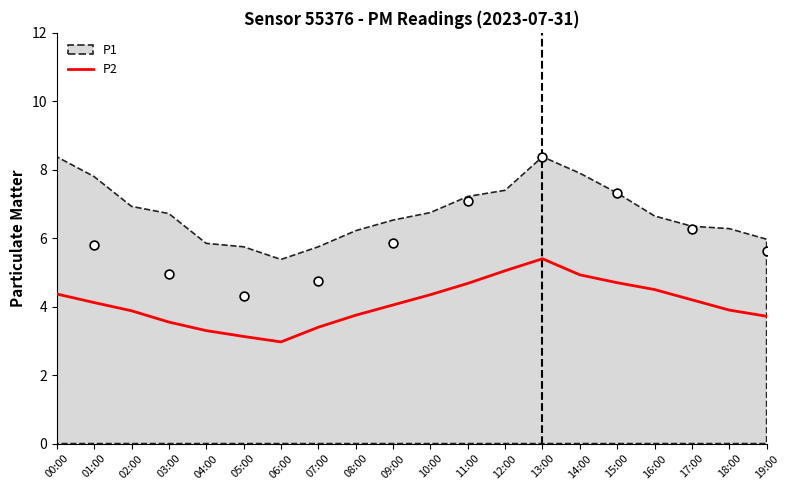

Which has a higher value, 18:00 or 06:00?

18:00